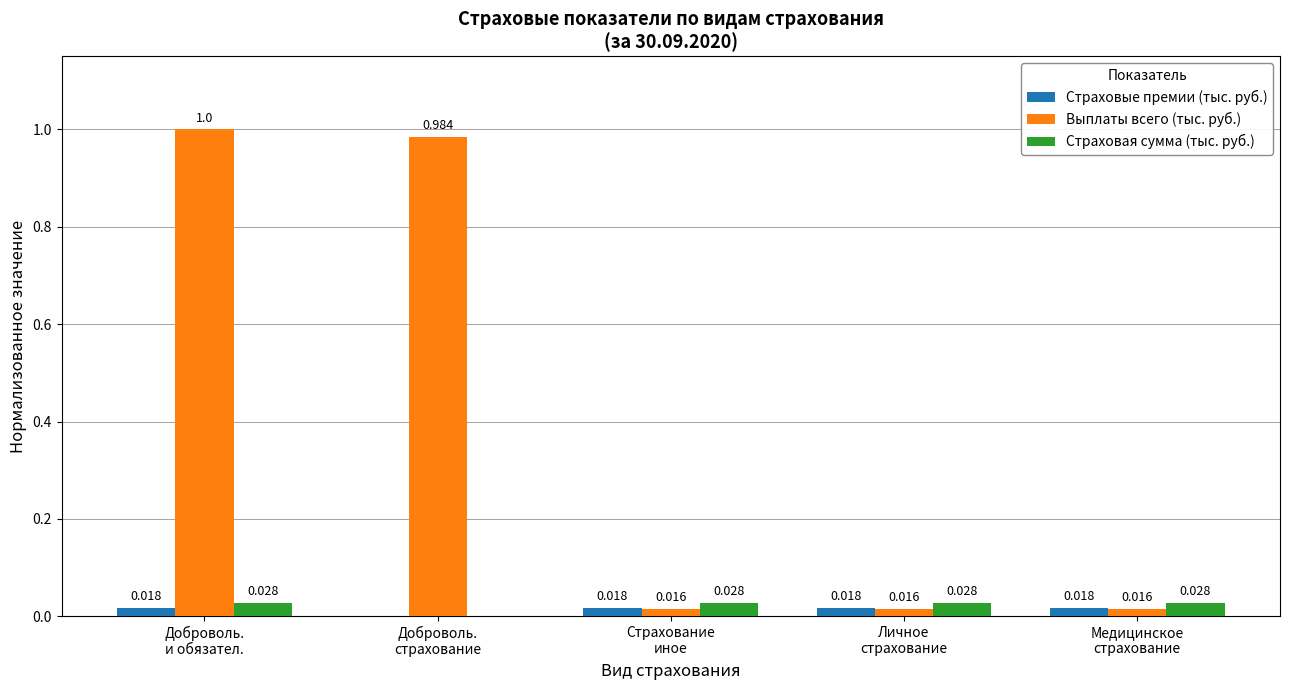

Which series has the largest total across all categories?

Выплаты всего (тыс. руб.)